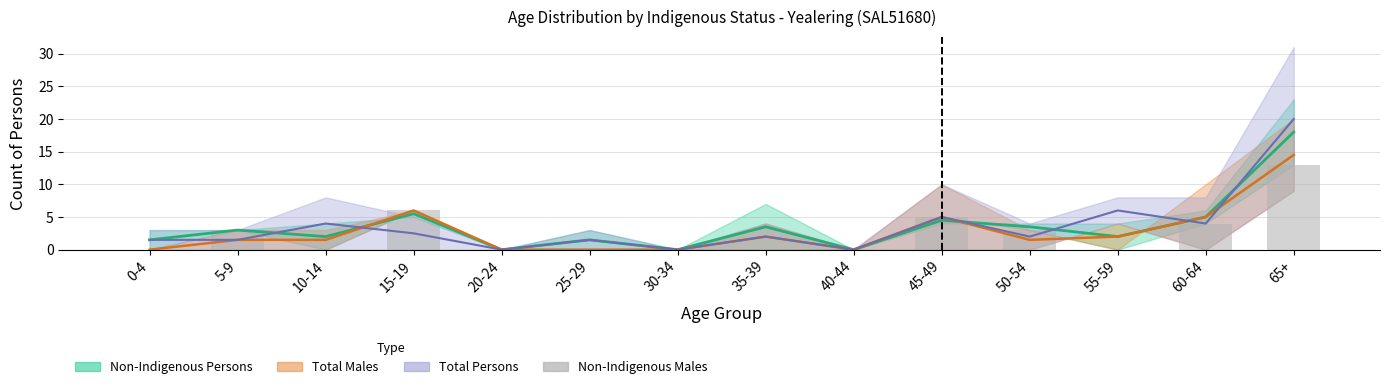

Which category has the highest value across all series?

65+